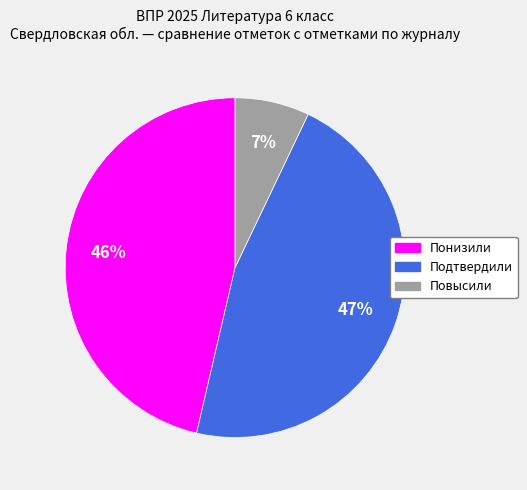

To the nearest percent, what portion does Понизили represent?

46%